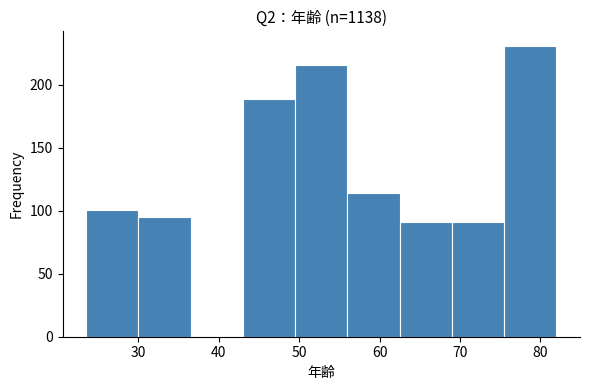

Which range on the x-axis has the tallest bar?

75.5 to 82.0